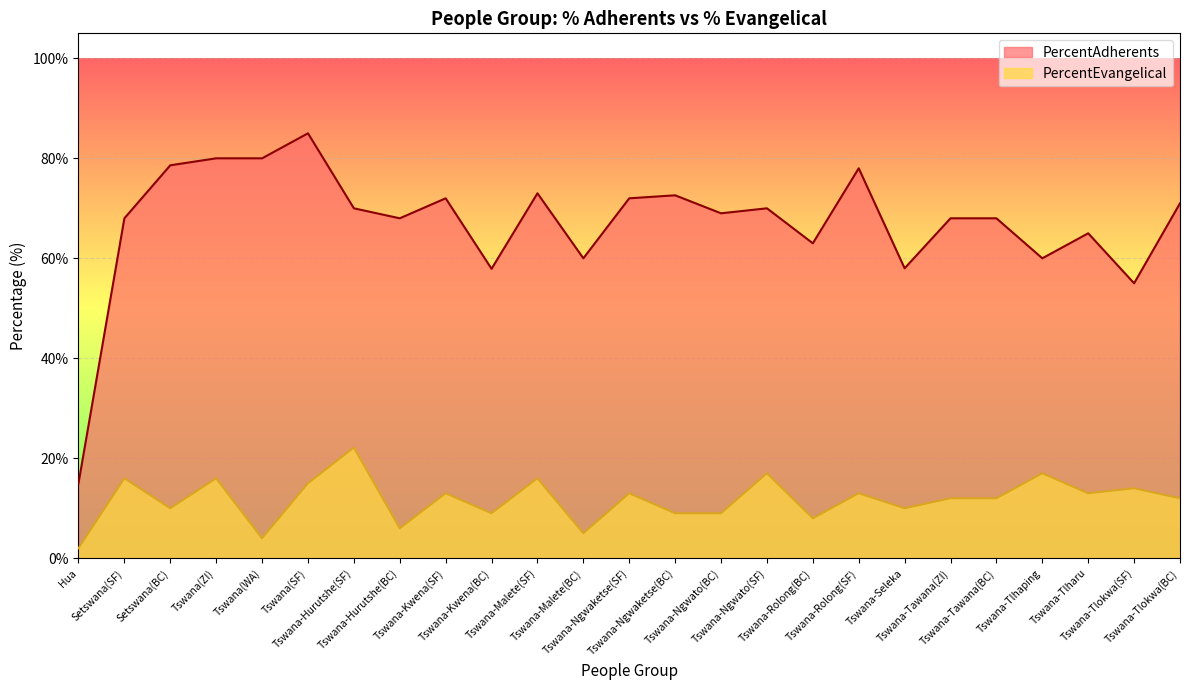

The value of PercentEvangelical at Setswana(SF) is 16.0. True or false?

True